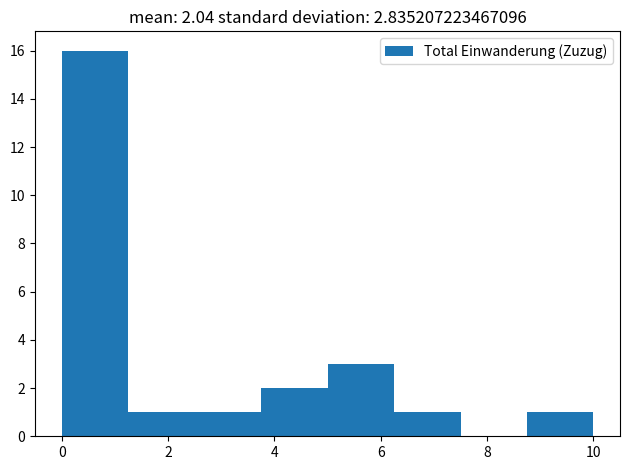

Which range on the x-axis has the tallest bar?

0.00 to 1.25